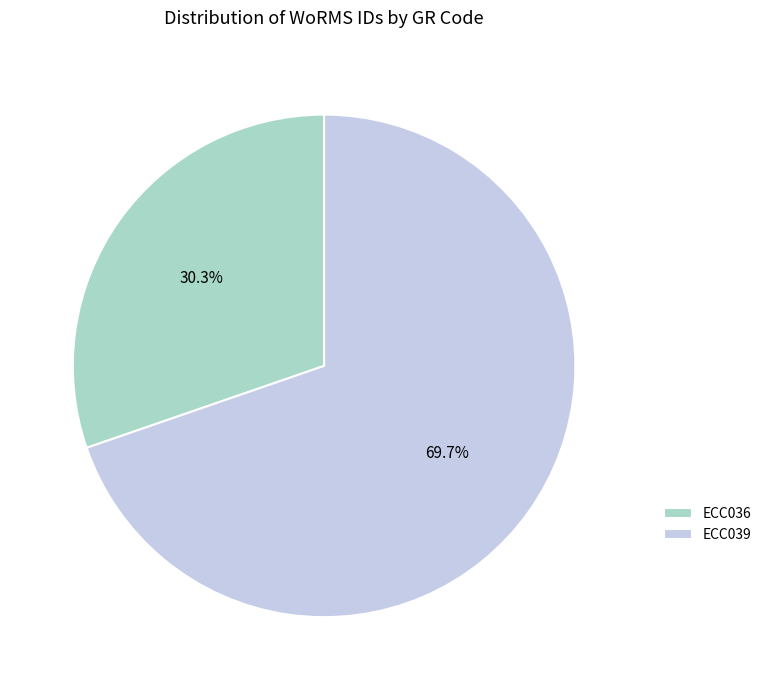

Does any single category account for the majority?

Yes